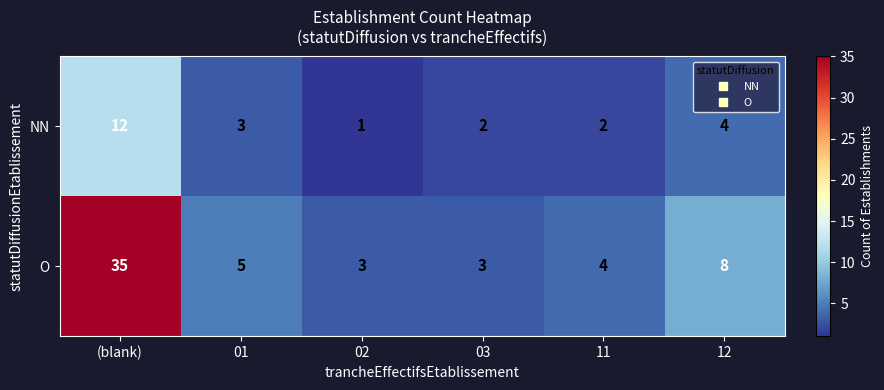

What is the spread (max minus min) of values at 12?

4